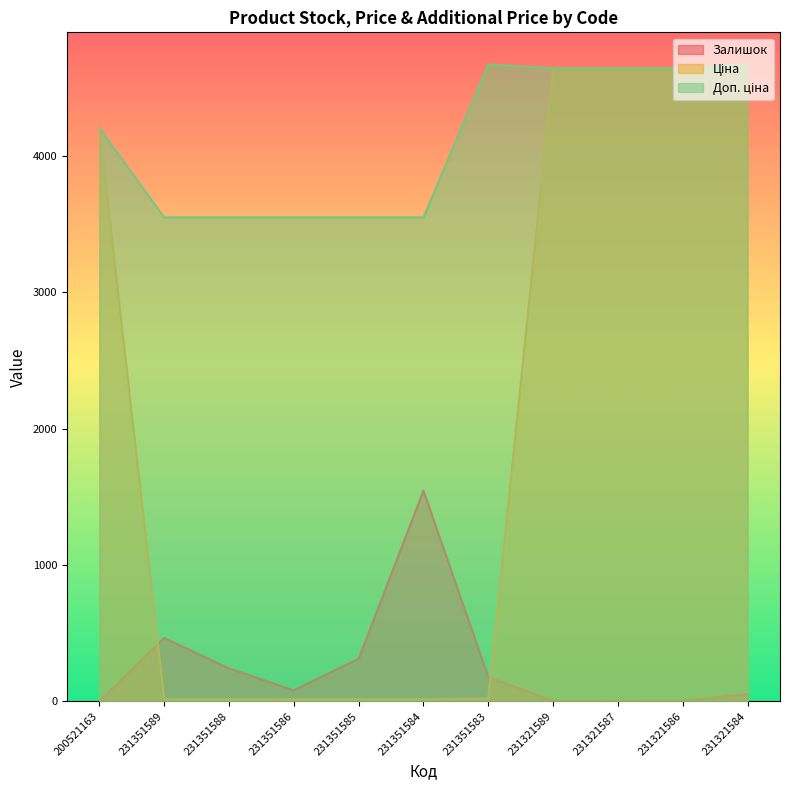

Which series has the largest total across all categories?

Доп. ціна